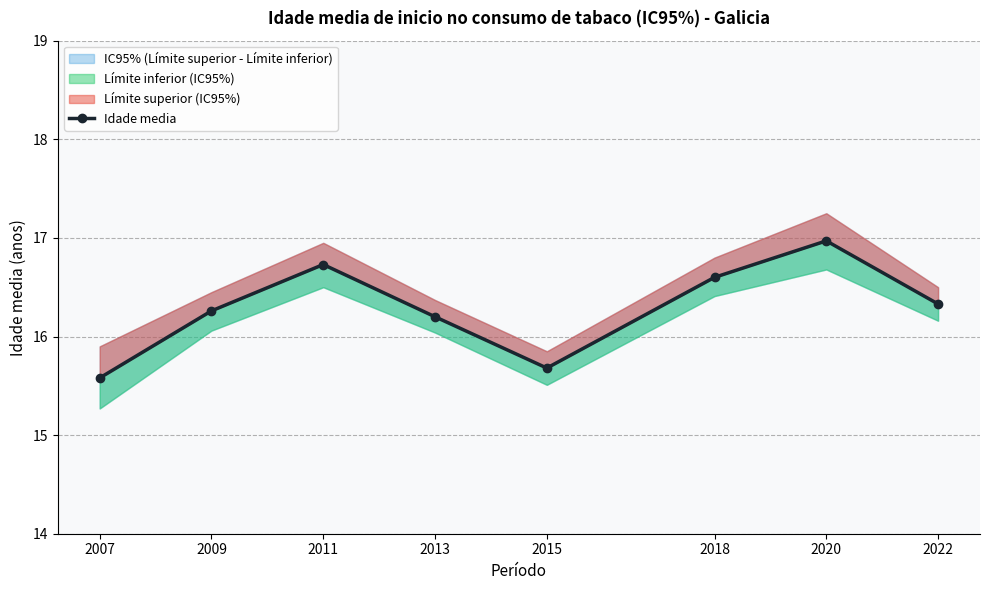

At which label is the value closest to 16?

2013